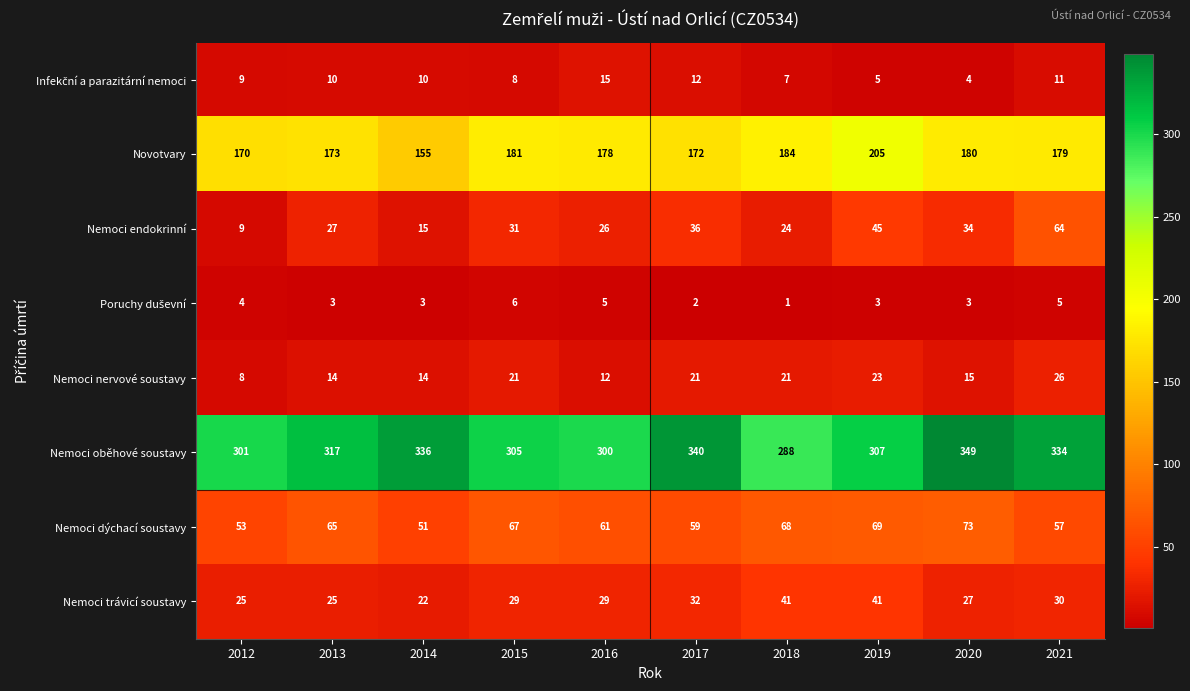

At how many categories does at least one series exceed 10?

10